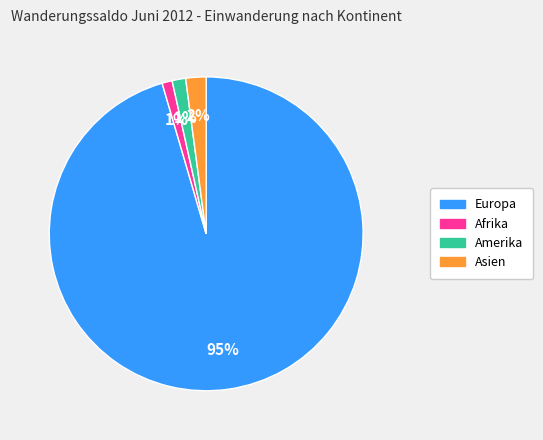

True or false: Europa accounts for 95% of the total.

True